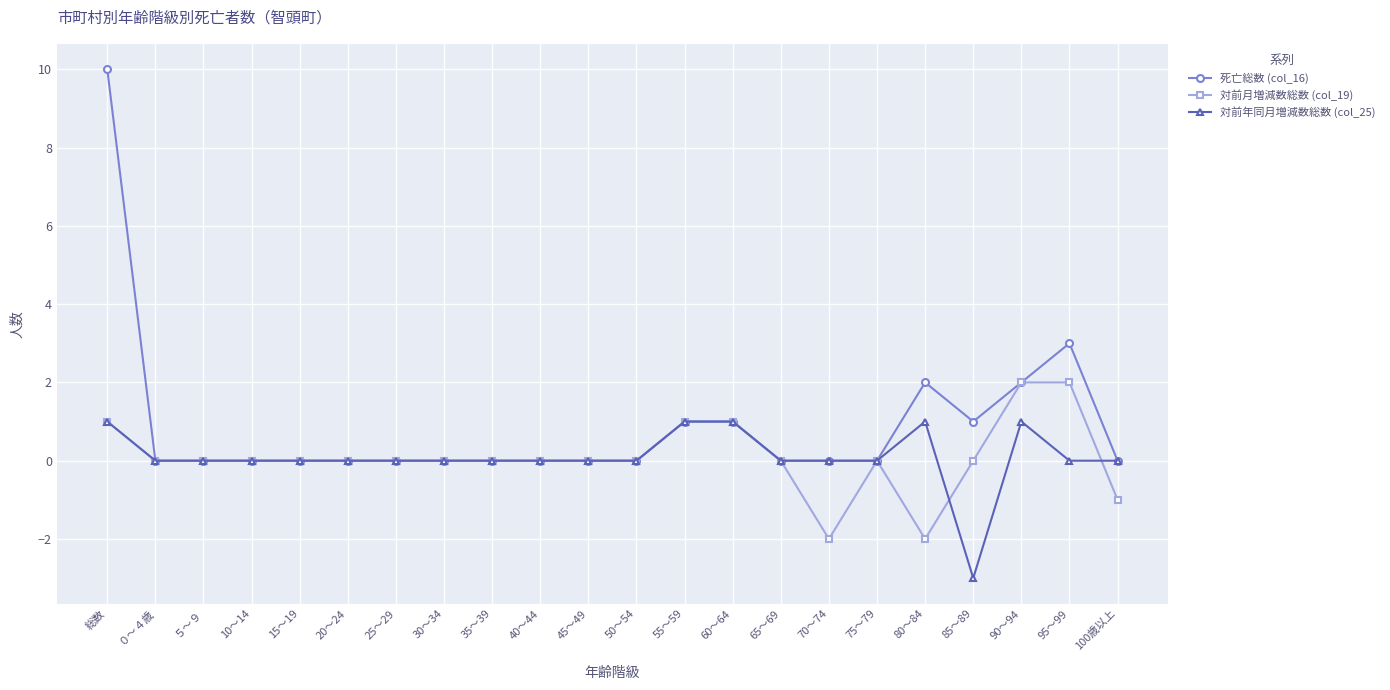

What are all the series names shown in the legend?

死亡総数 (col_16), 対前月増減数総数 (col_19), 対前年同月増減数総数 (col_25)